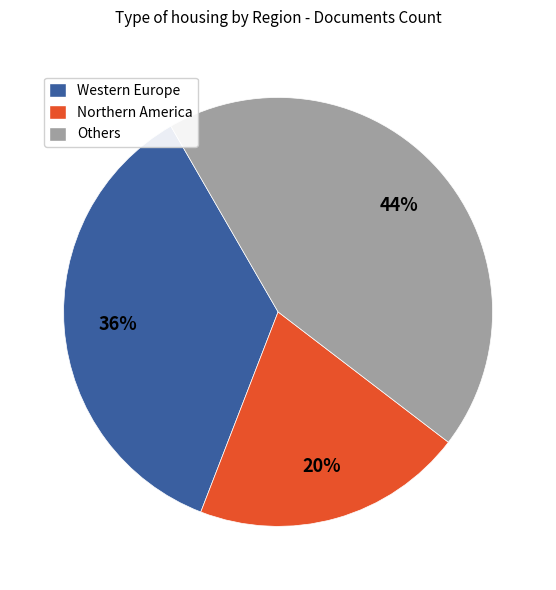

To the nearest percent, what percentage of the pie is Others?

44%